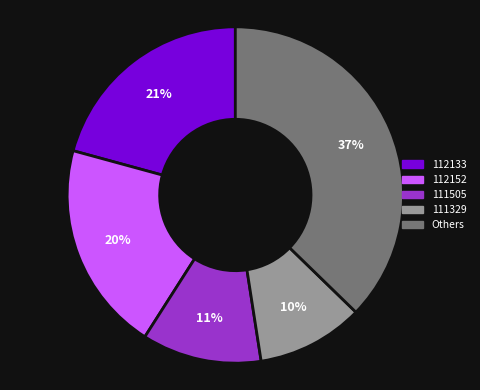

Does any single category account for the majority?

No